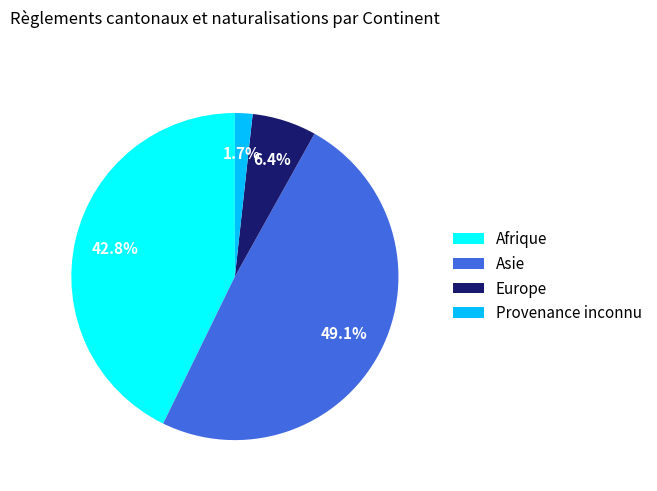

What is the ratio of the value at Asie to the value at Europe?

7.7